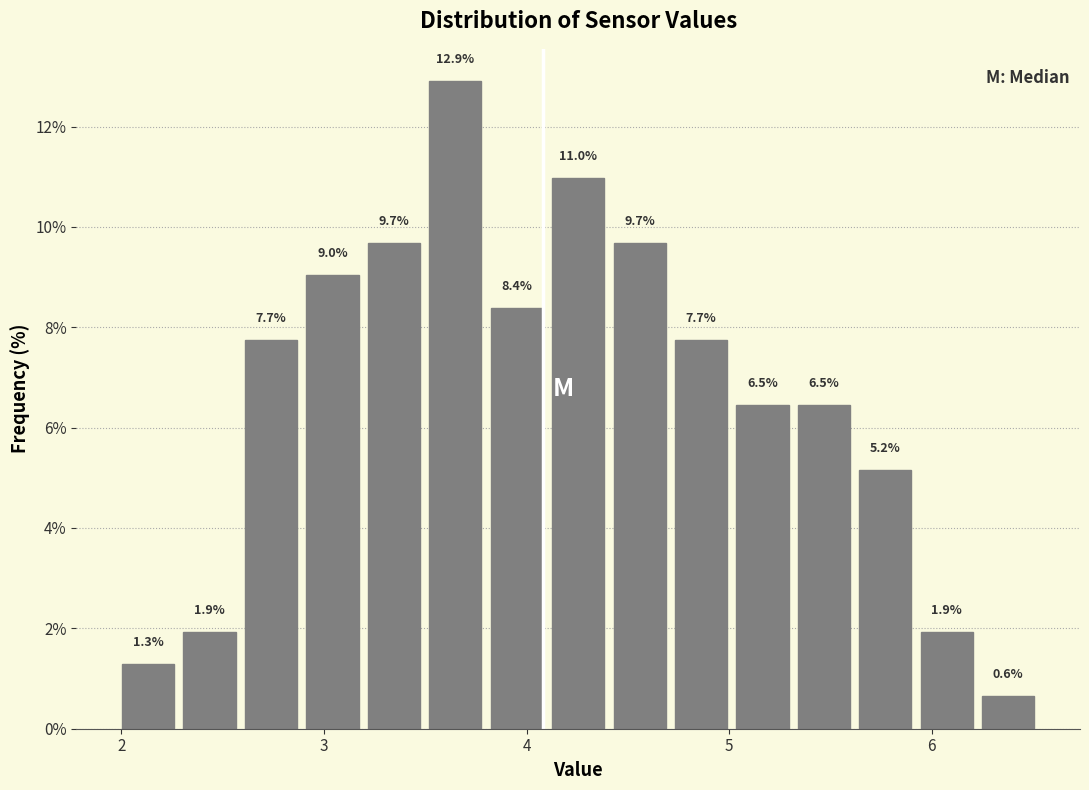

Read against the x-axis, roughly where is the centre of the tallest bar?

3.6